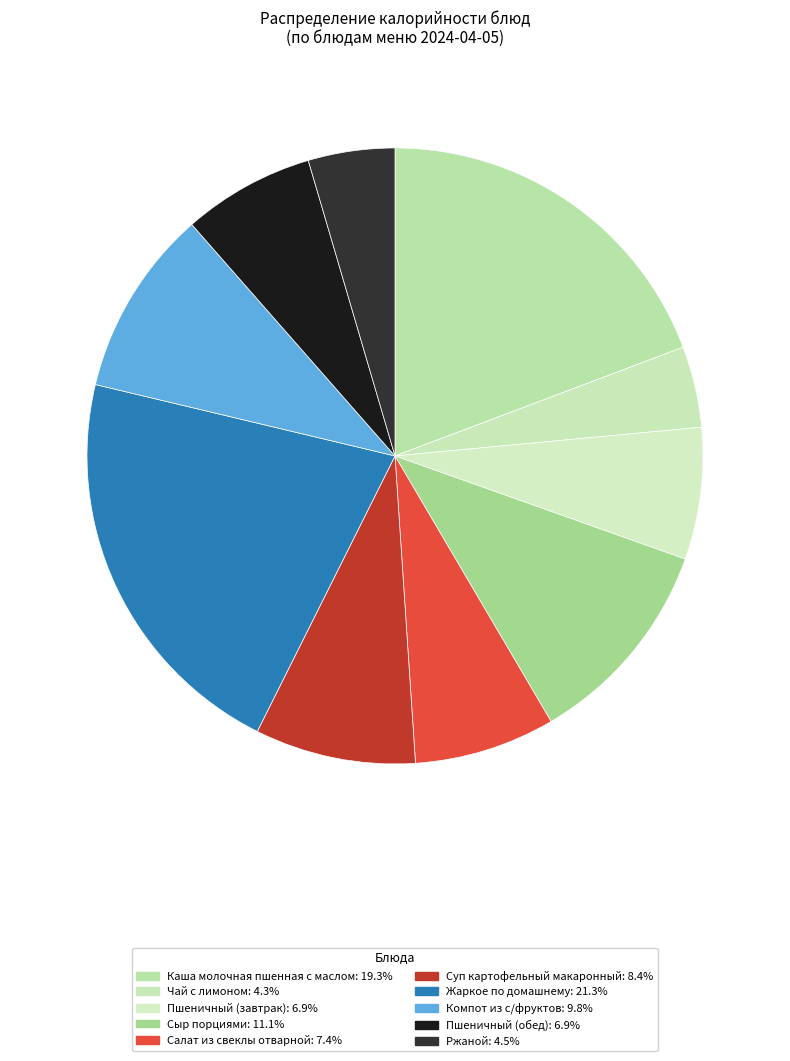

How many segments does this pie chart have?

10